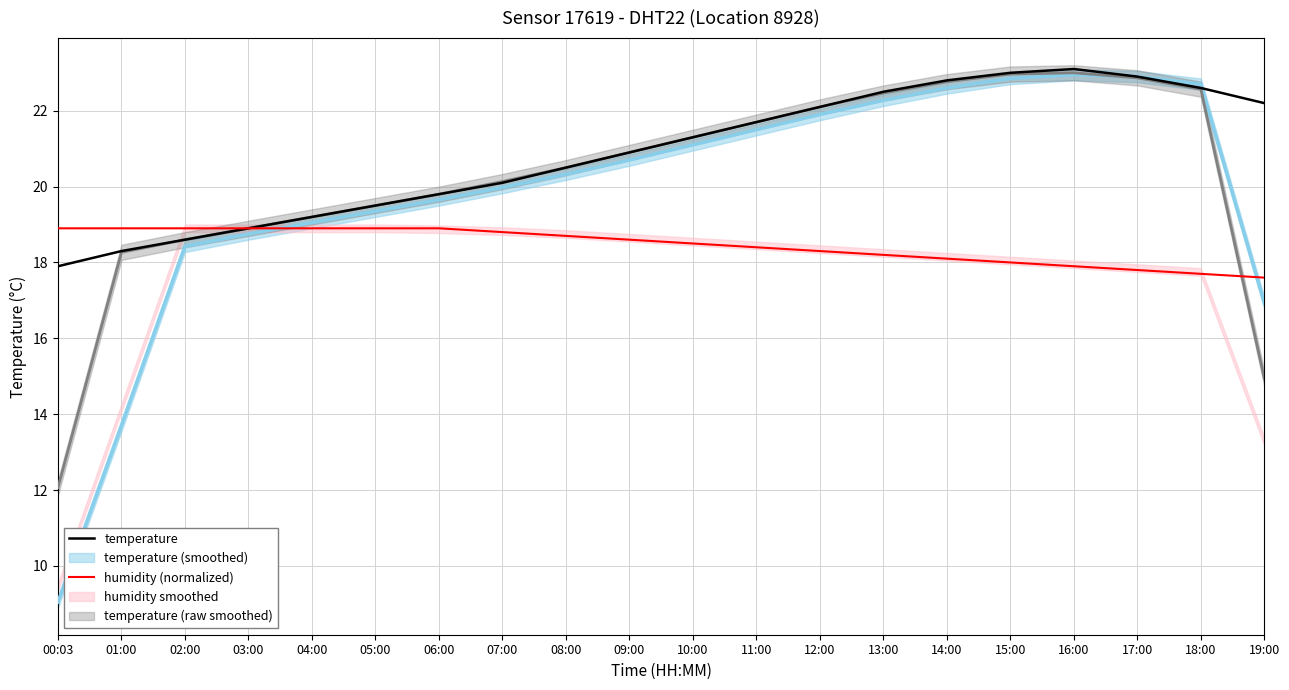

What is the sum of all temperature values?

417.9